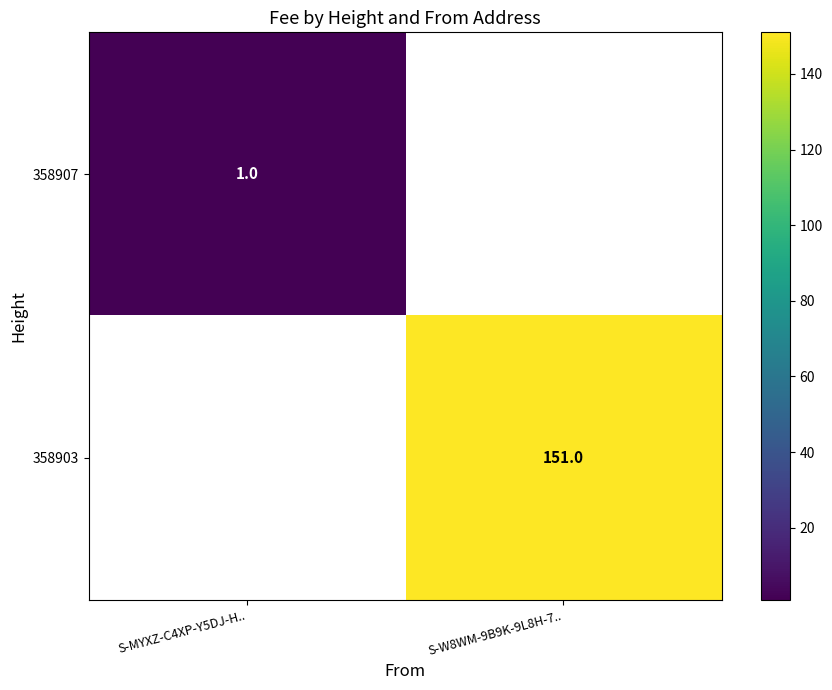

The 358903 series shows 246 at S-W8WM-9B9K-9L8H-7... True or false?

False